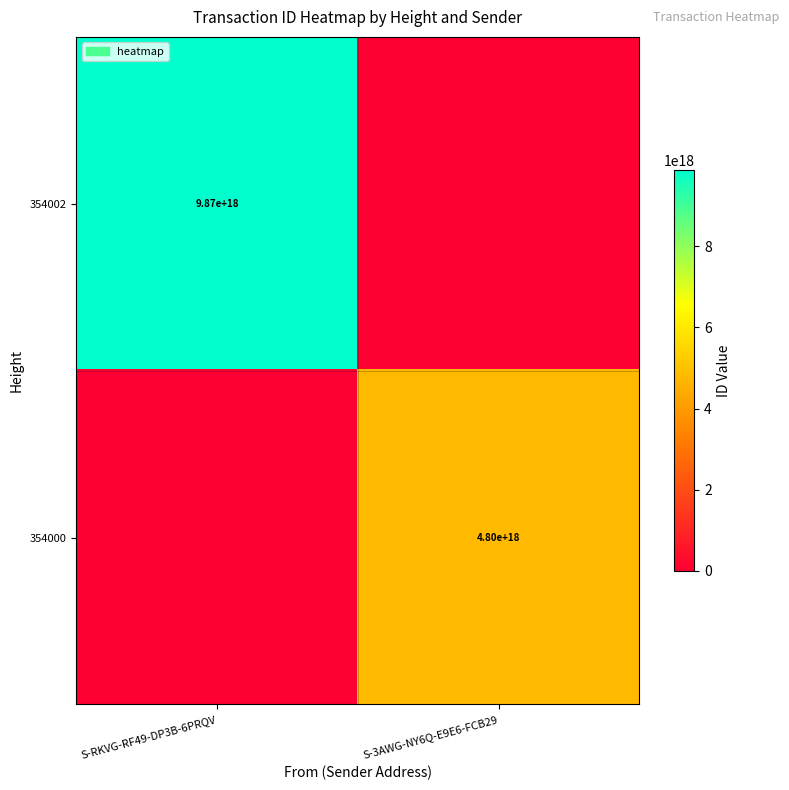

Is it true that 354002 equals 9870000000000000000 at S-RKVG-RF49-DP3B-6PRQV?

True